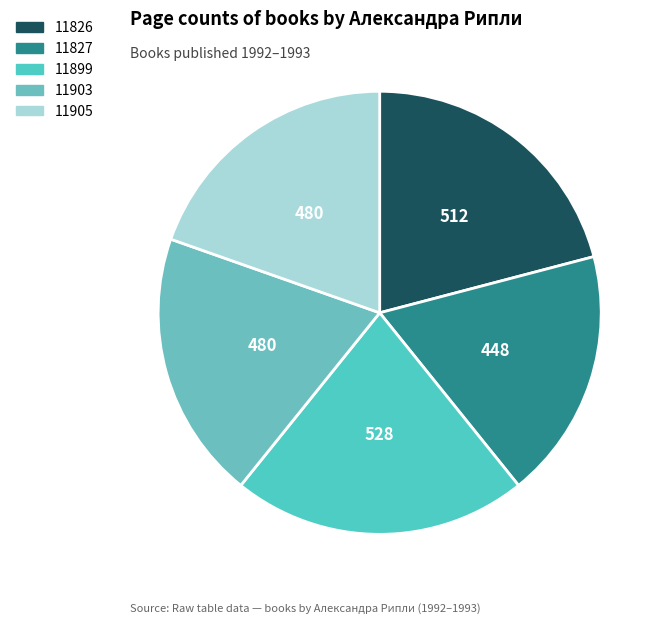

Which category has the smallest portion of the pie?

11827